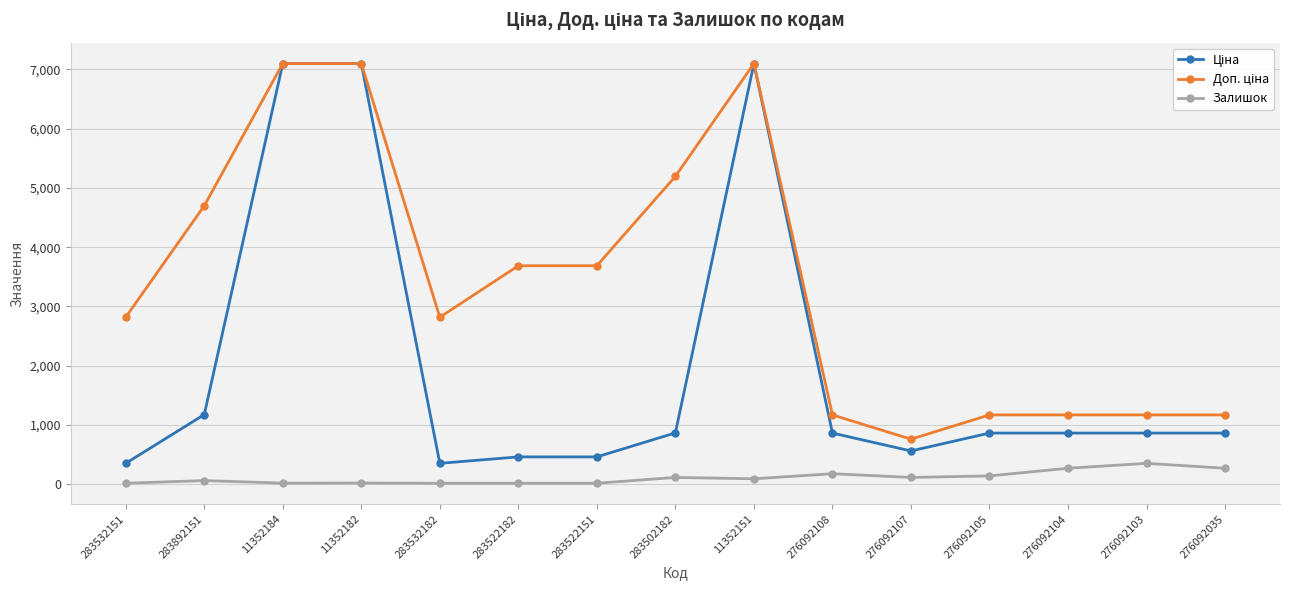

What is the maximum value shown in the chart?

7098.8